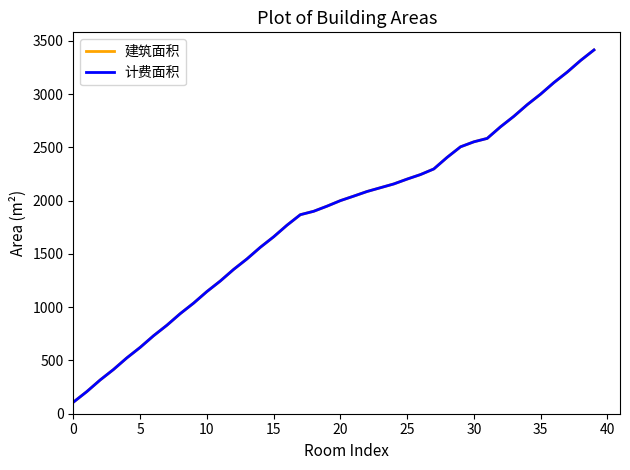

True or false: 建筑面积 and 计费面积 cross at least once.

False